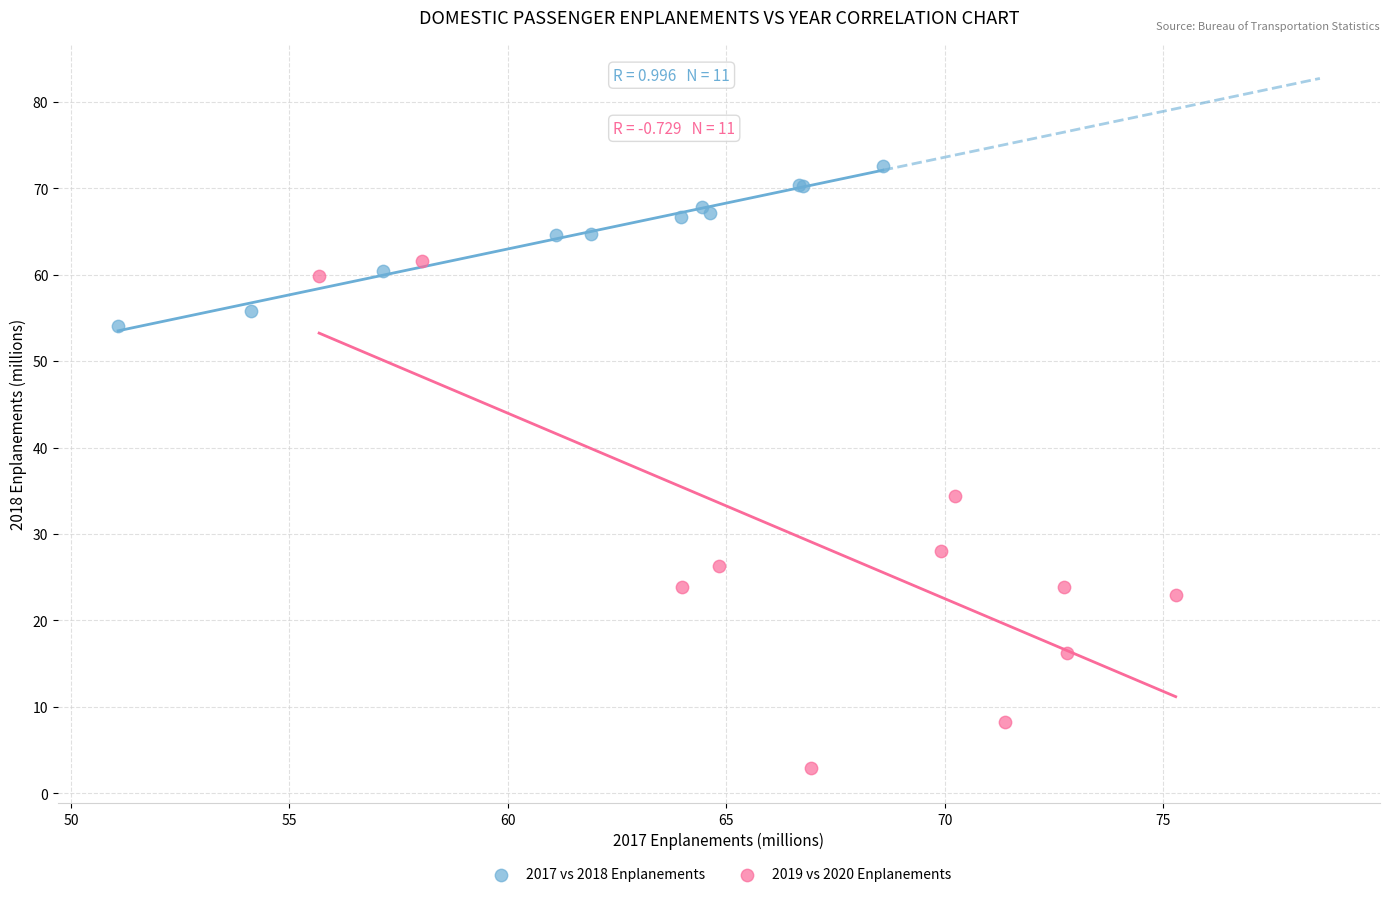

Which series contains the lowest Y value?

2019 vs 2020 Enplanements